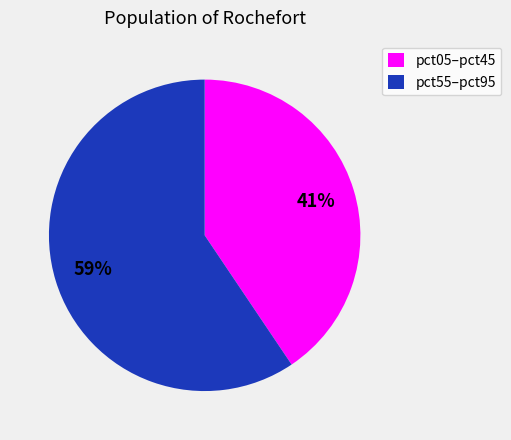

To the nearest percent, what percentage of the pie is pct05–pct45?

41%